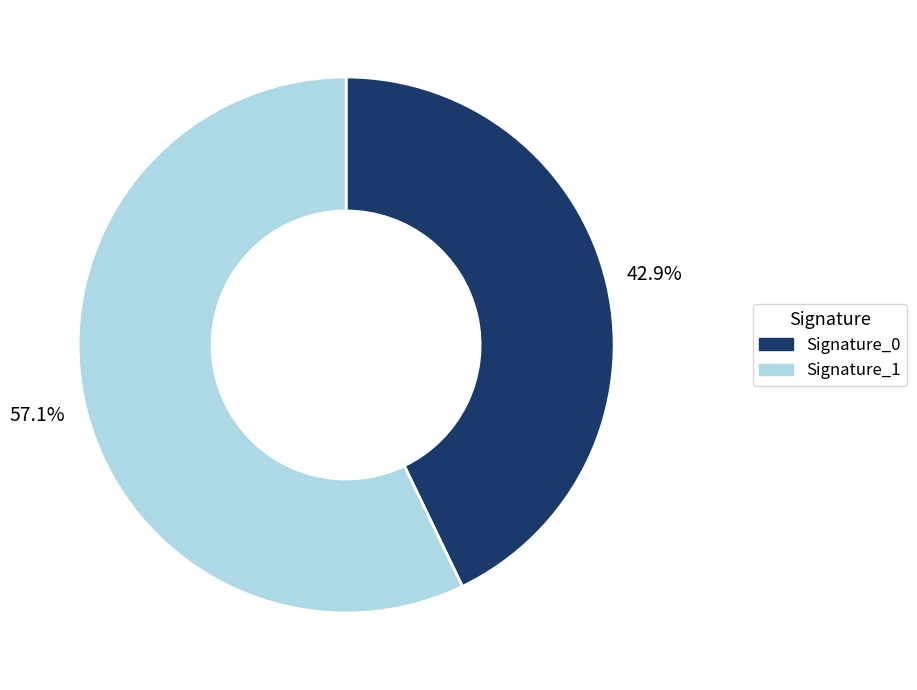

How many segments does this pie chart have?

2